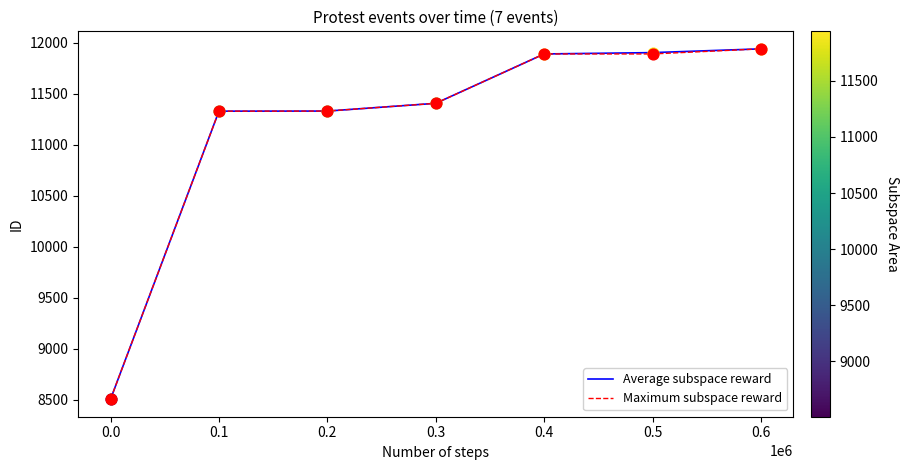

What is the maximum value shown in the chart?

11941